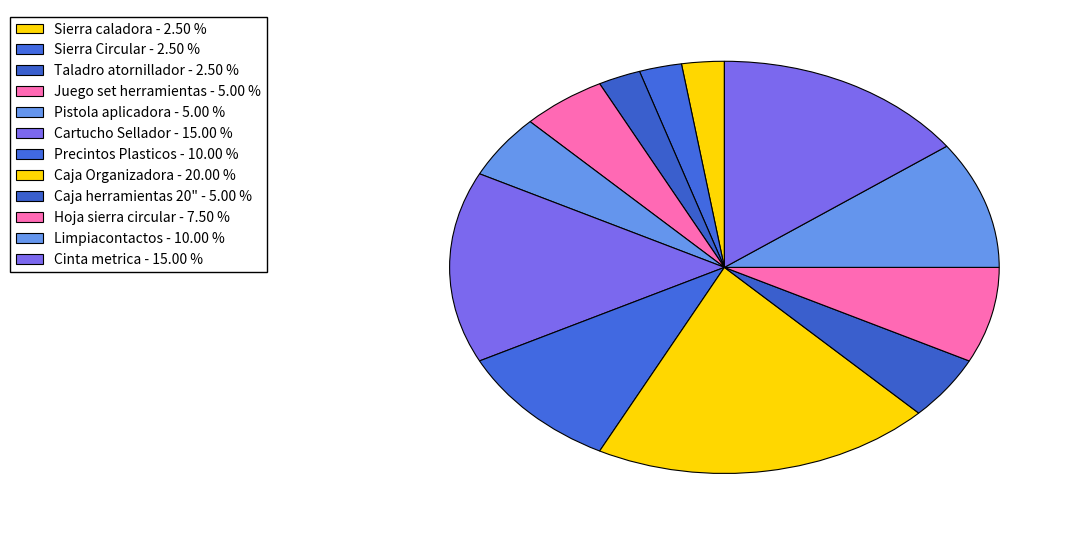

How many slices are in this pie chart?

12